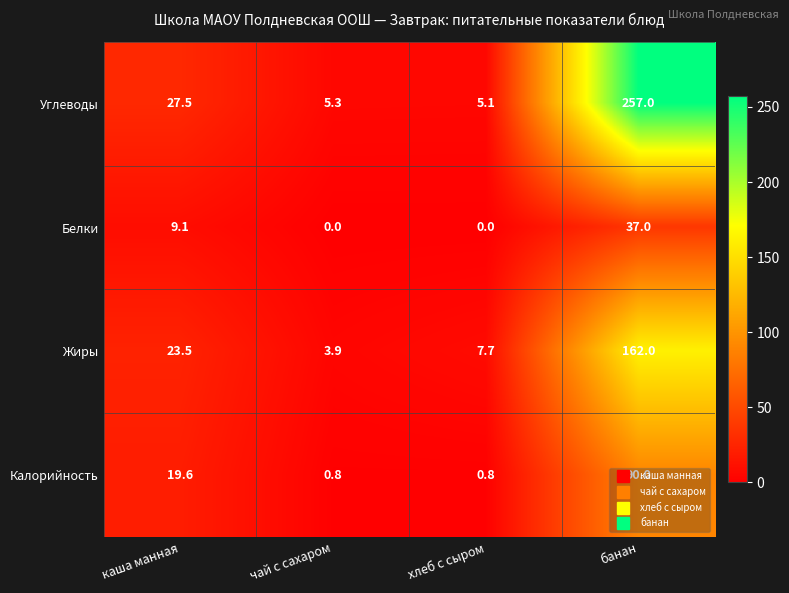

What is the difference between the maximum and minimum values in the Жиры series?

158.1